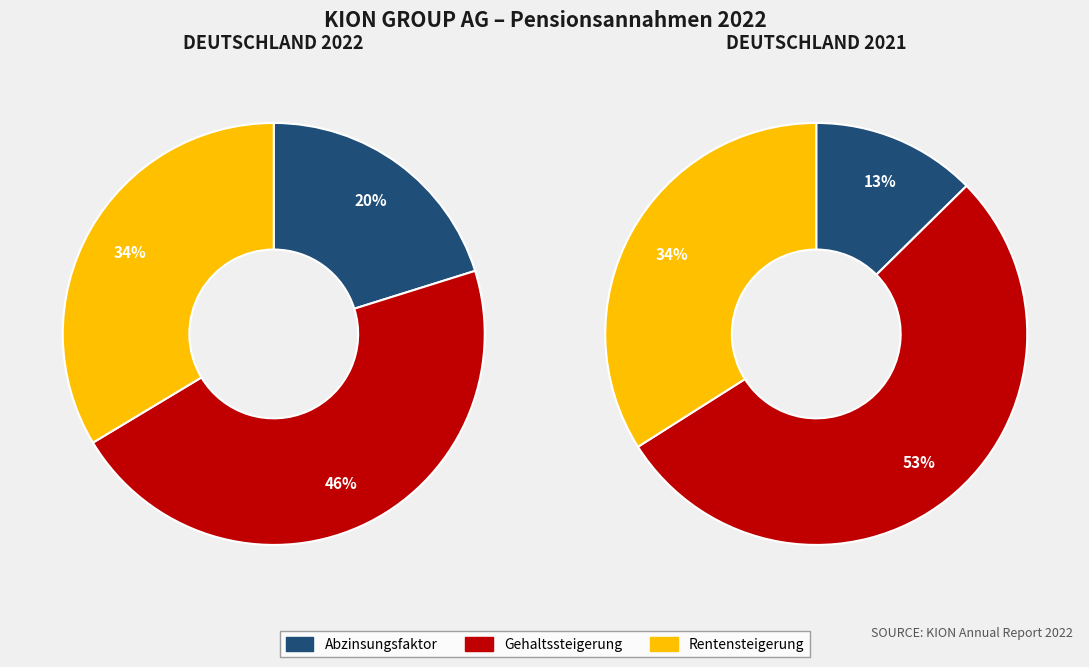

True or false: Abzinsungsfaktor accounts for 20% of the total.

True